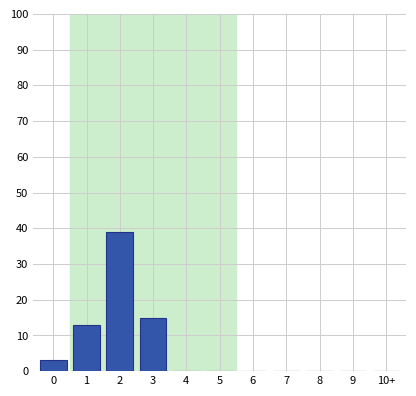

Reading left to right, extract all data points from this chart.

0=3	1=13	2=39	3=15	4=0	5=0	6=0	7=0	8=0	9=0	10+=0